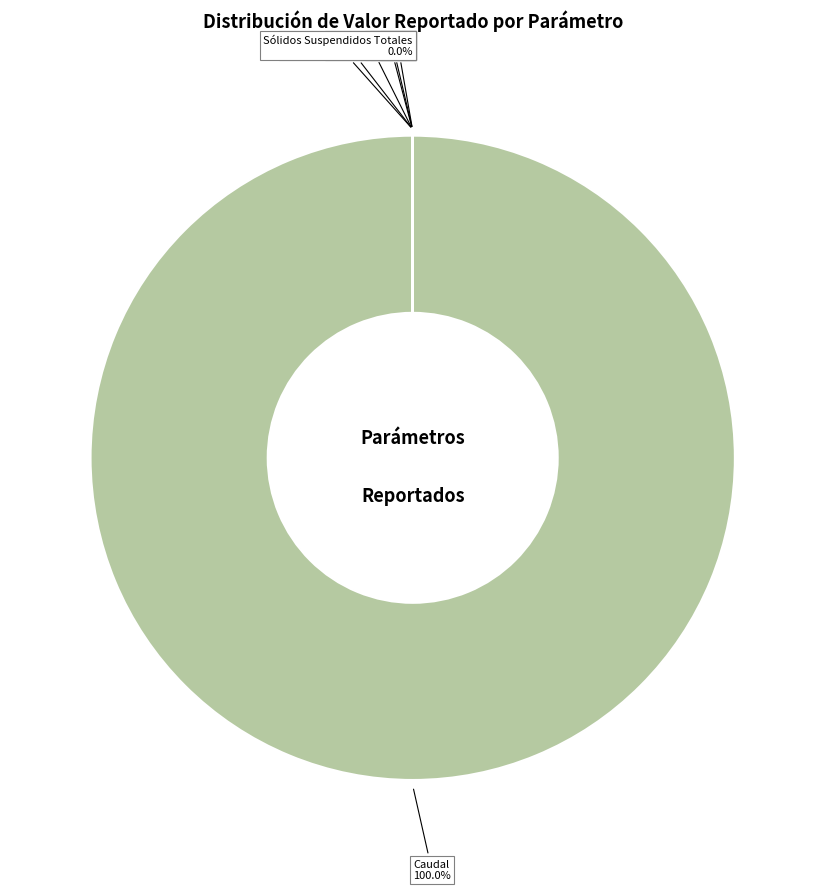

What is the largest slice in the pie chart?

Caudal